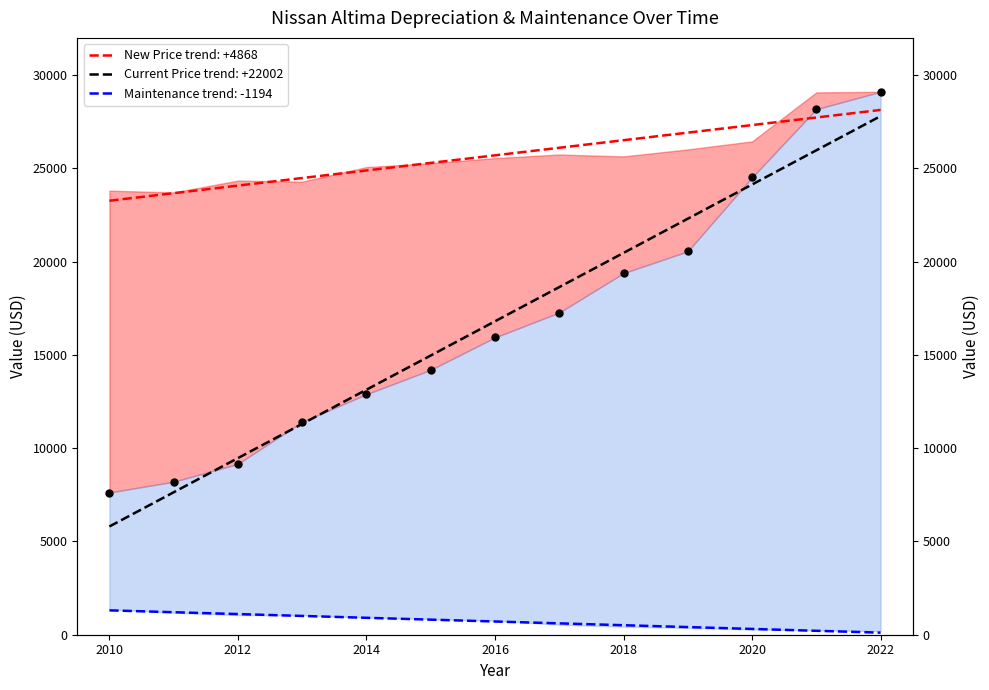

Which series reaches the minimum Y coordinate?

Maintenance